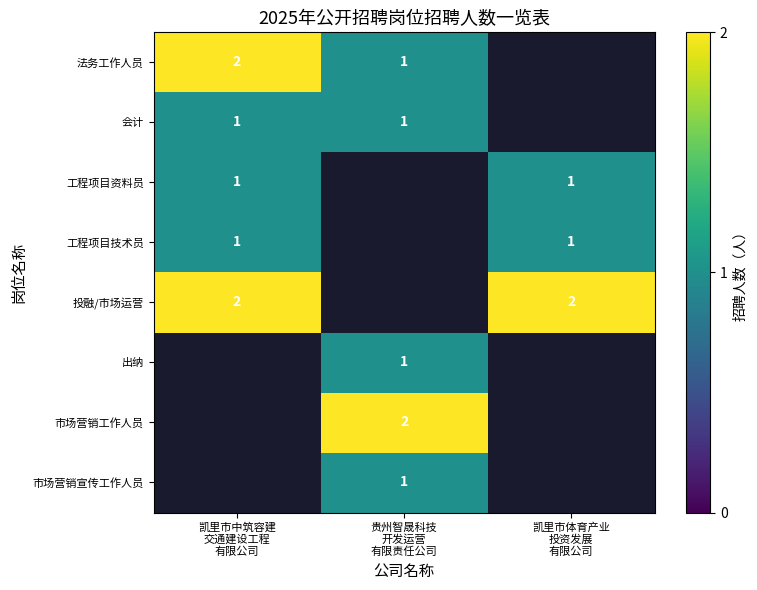

List the series in order of their peak value, highest first.

法务工作人员, 投融/市场运营, 出纳, 市场营销工作人员, 市场营销宣传工作人员, 会计, 工程项目资料员, 工程项目技术员